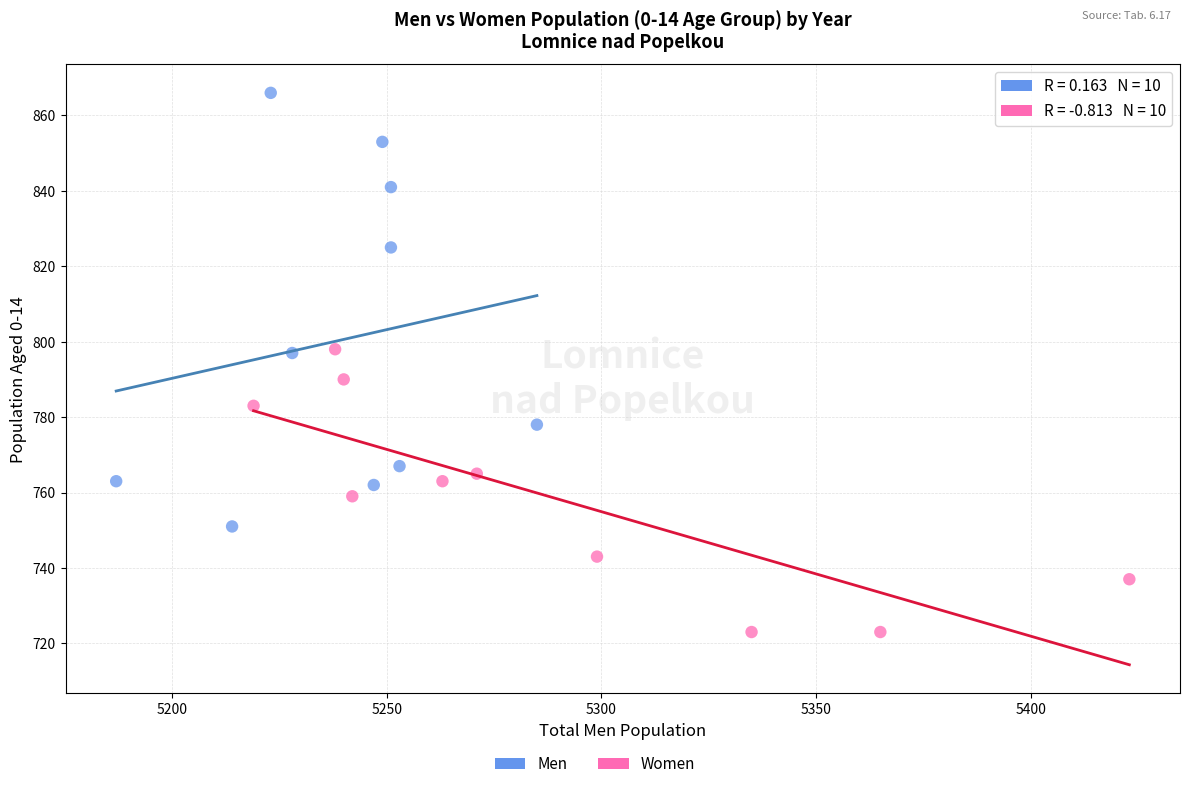

Which series reaches the minimum Y coordinate?

Women